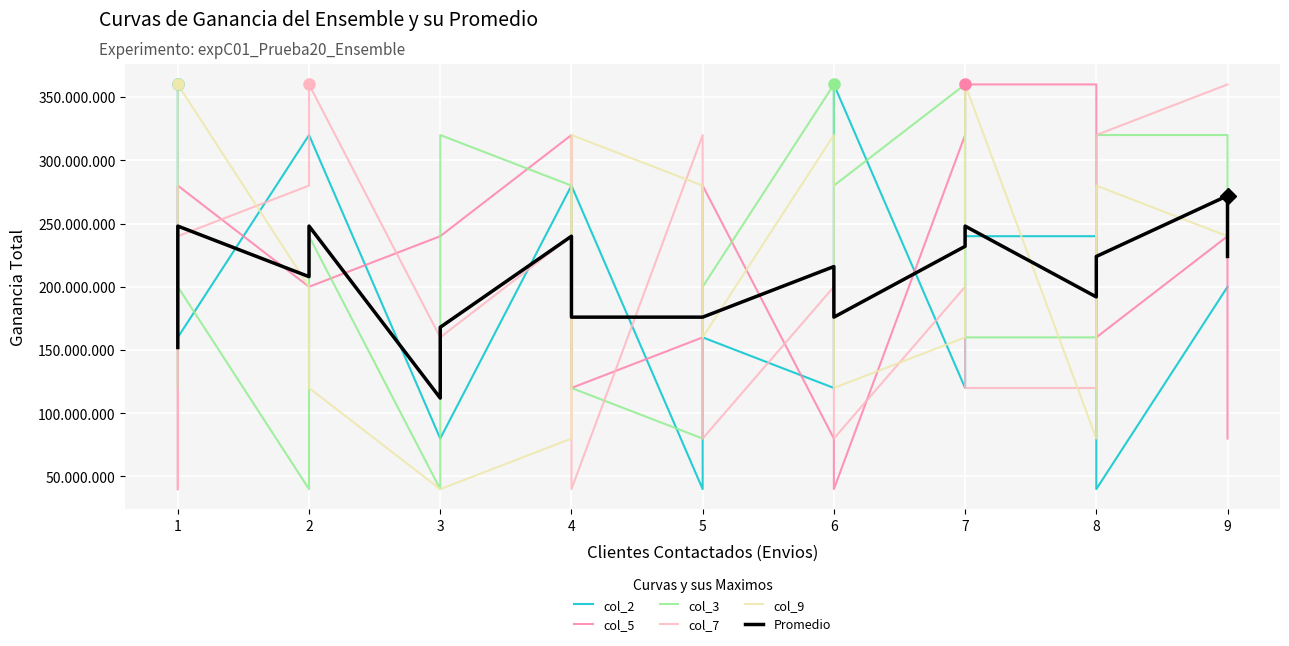

True or false: col_9 has a value of 225556720 at 7.

False